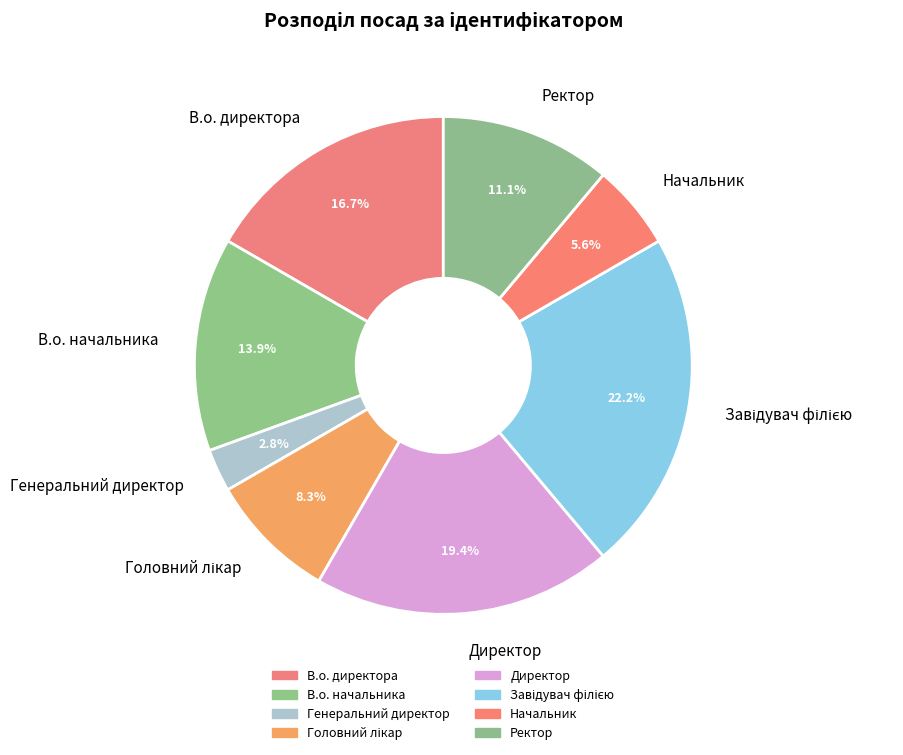

What is the smallest slice in the pie chart?

Генеральний директор